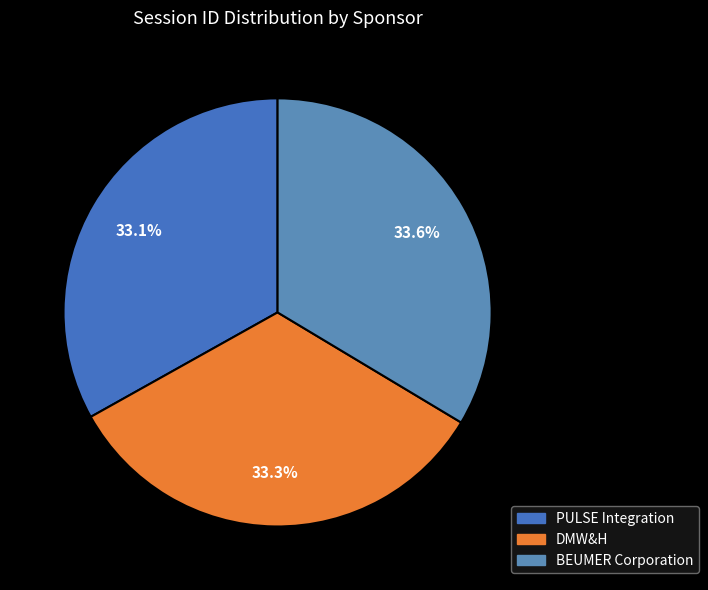

Rank the categories by value from lowest to highest.

PULSE Integration, DMW&H, BEUMER Corporation